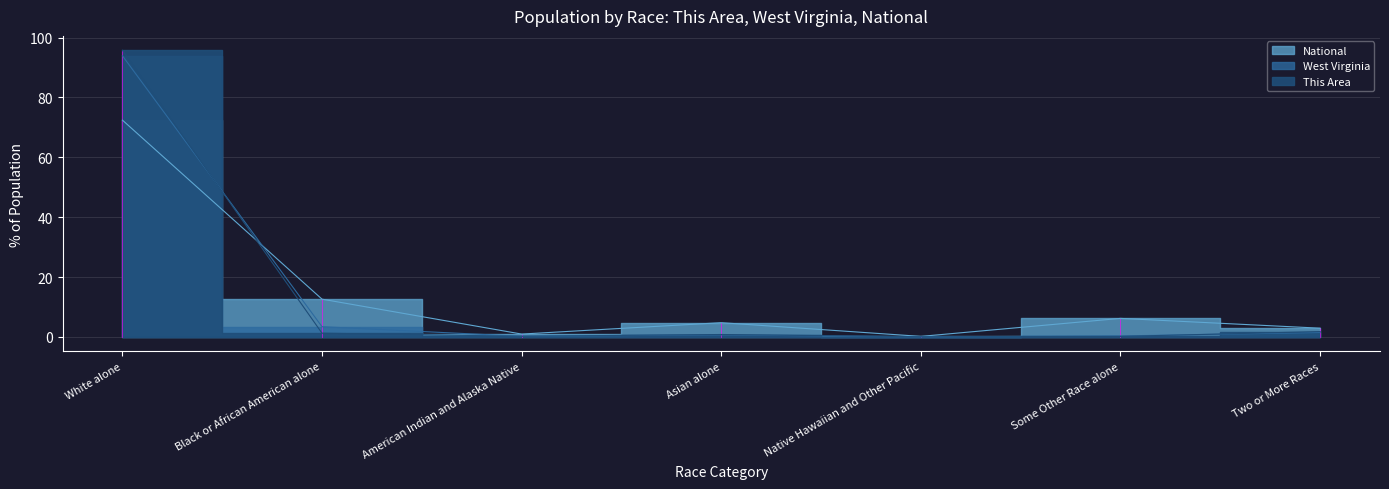

True or false: West Virginia has a value of 3.4 at Black or African American alone.

True